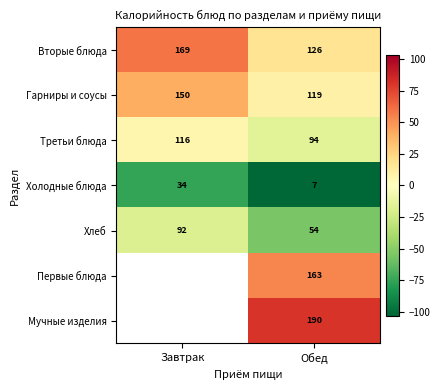

True or false: Первые блюда has a value of 71.7 at Обед.

False